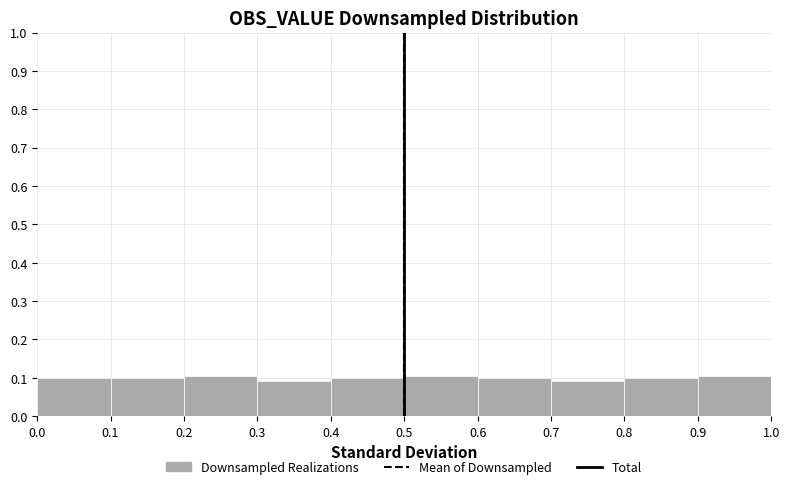

How tall is the bar that spans 0.4 to 0.5 on the x-axis? The values are not printed on the chart, so give them approximately, as read against the axis.

0.10